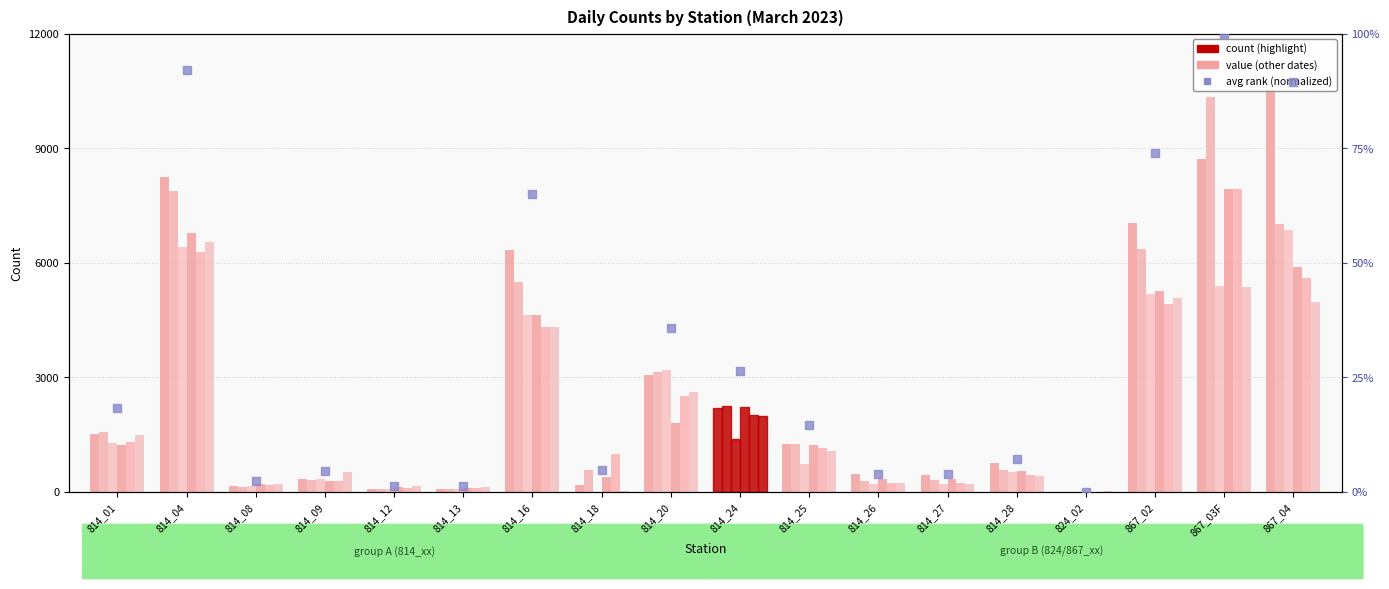

Is the value of 3/28/2023 at 814_01 greater than the value of 3/01/2023 at 867_02?

No